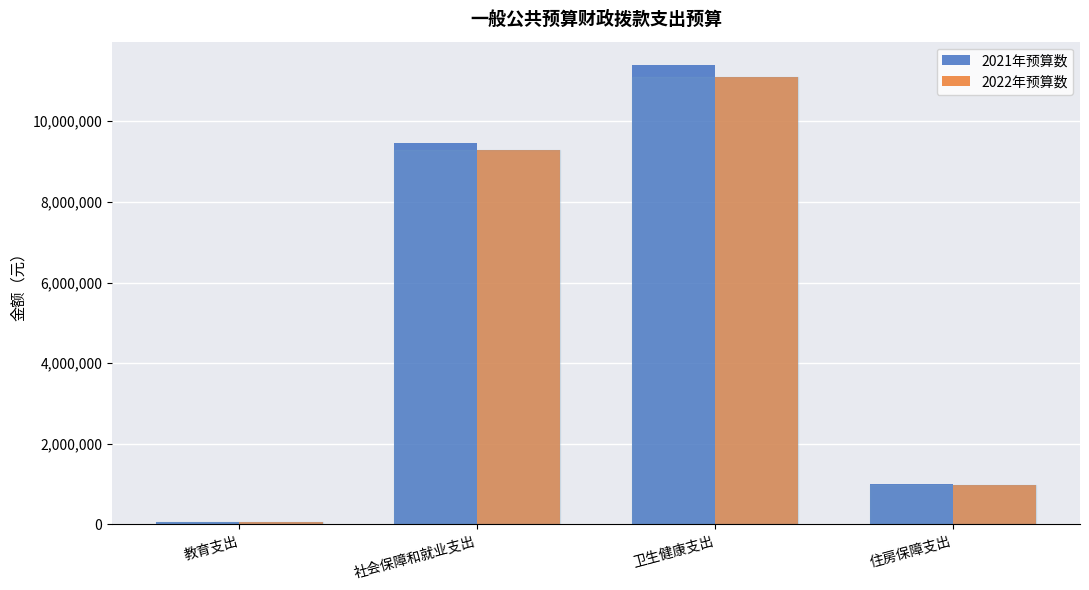

Is it true that 2021年预算数 equals 9451835 at 社会保障和就业支出?

True